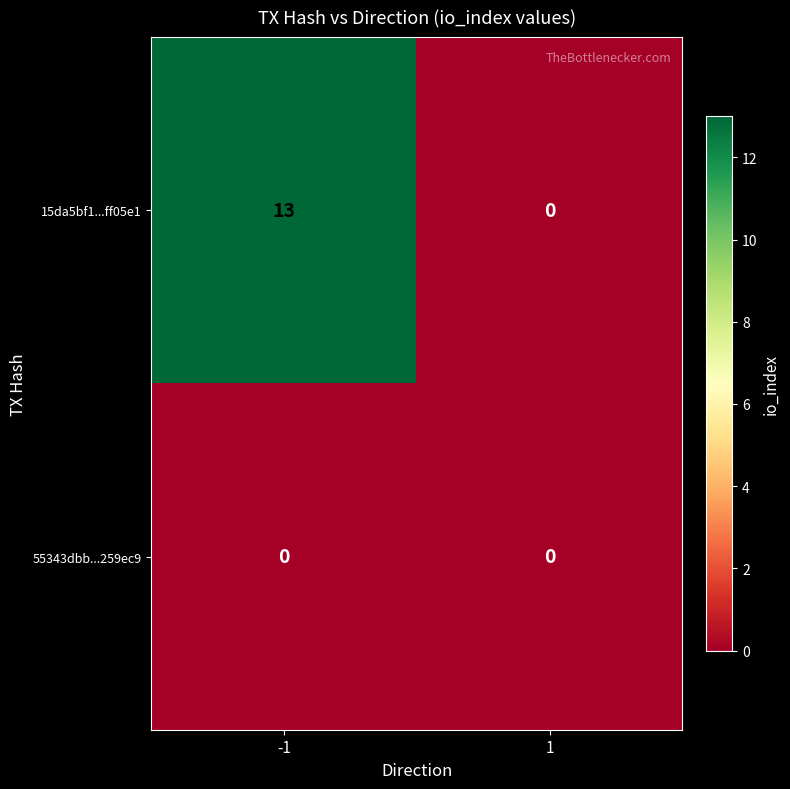

What is the total value across all series at -1?

13